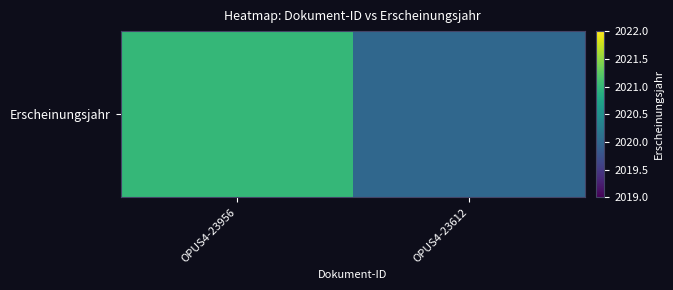

Rank the categories by value from highest to lowest.

OPUS4-23956, OPUS4-23612